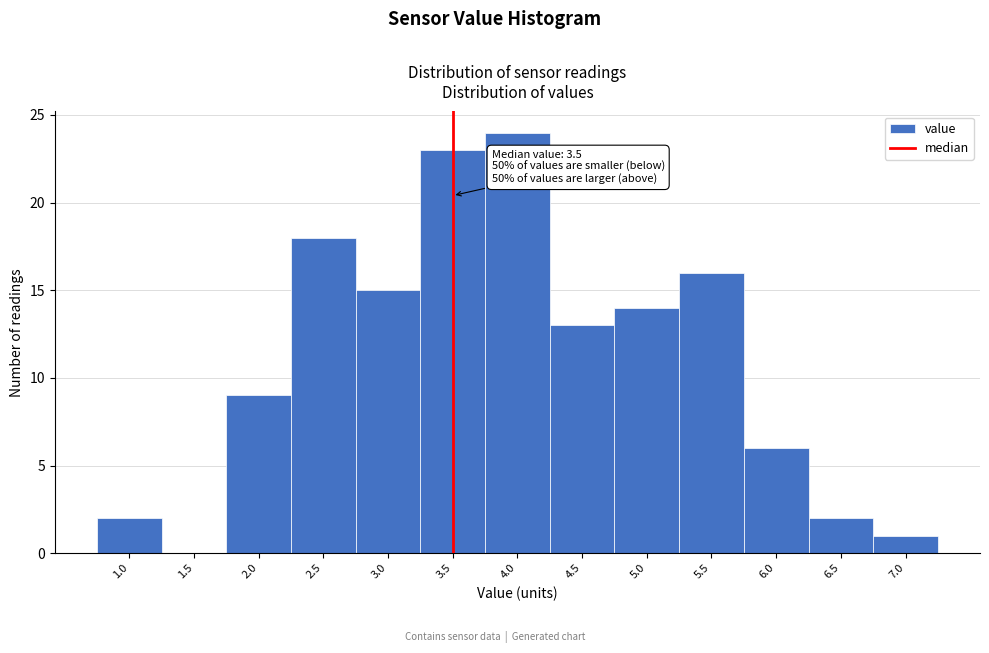

Which range on the x-axis has the tallest bar?

3.75 to 4.25